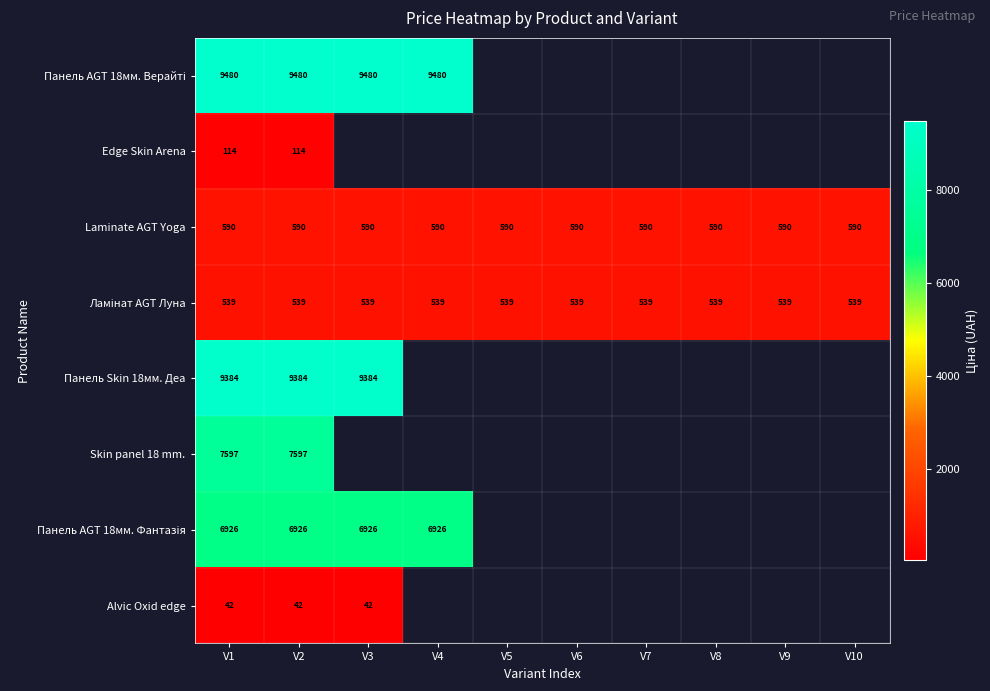

The value of Alvic Oxid edge at V3 is 42.4. True or false?

True